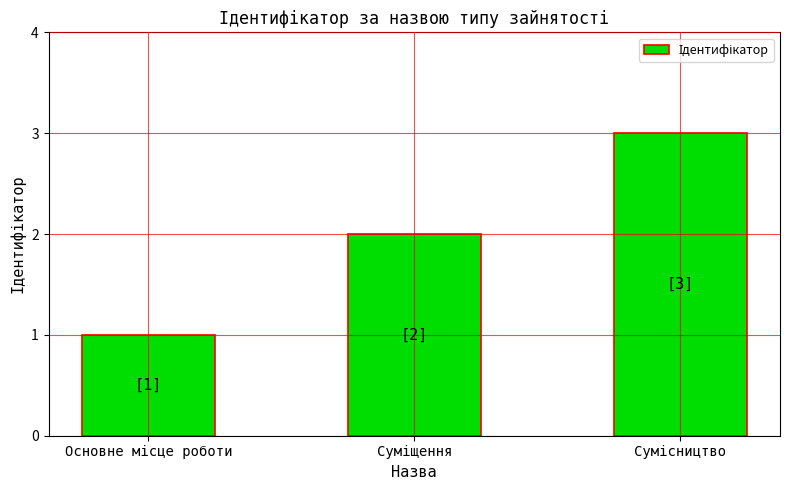

What is the sum of all values?

6